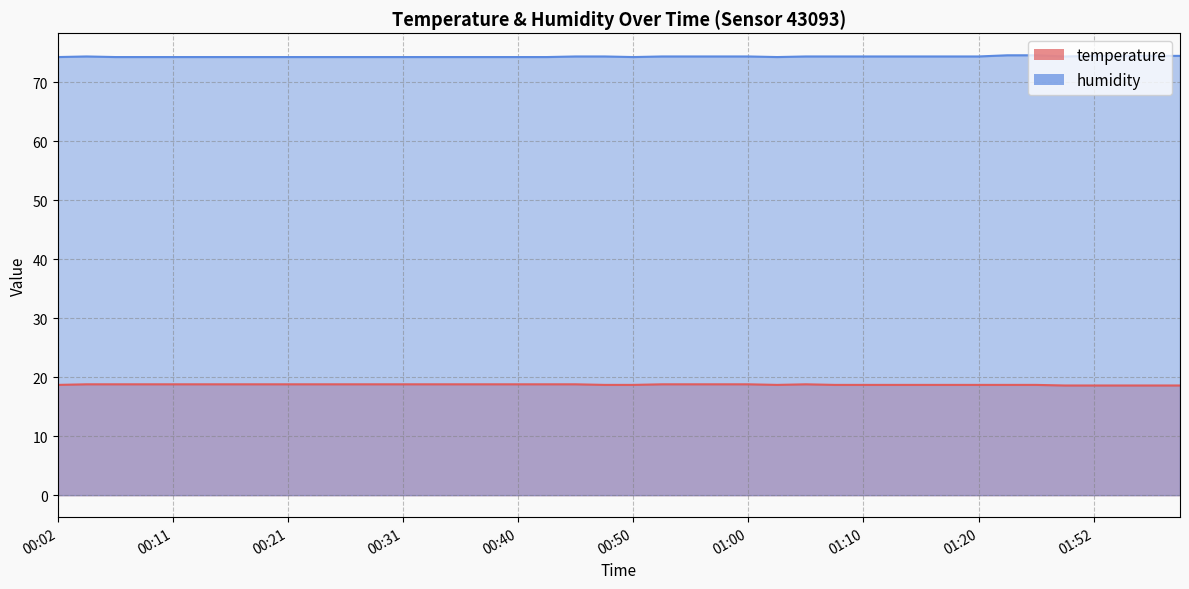

What is the value of the humidity point at the 40th from the left?

74.5